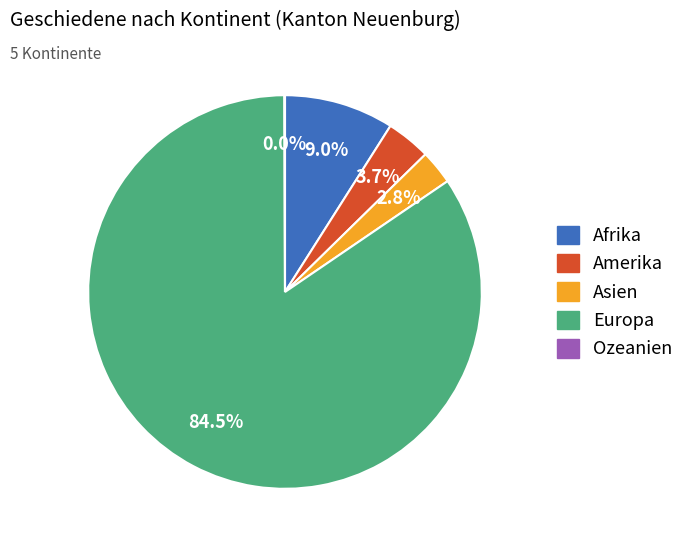

To the nearest percent, what percentage of the pie is Amerika?

4%